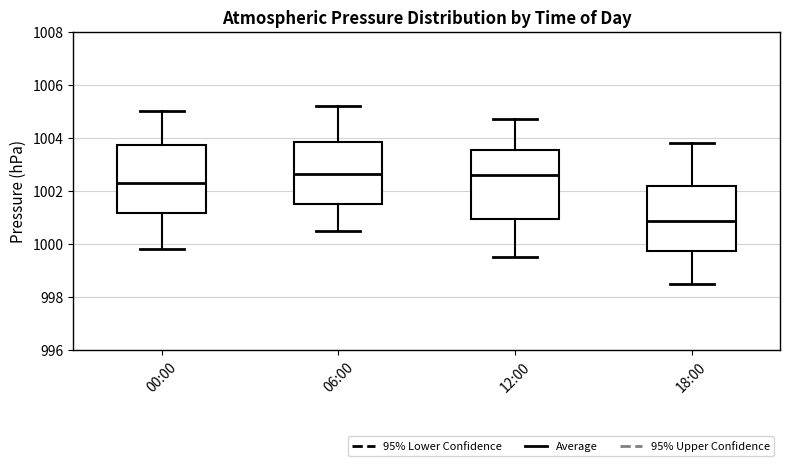

Where does the median line of the box for 06:00 sit on the y-axis? The values are not printed on the chart, so give them approximately, as read against the axis.

1002.6